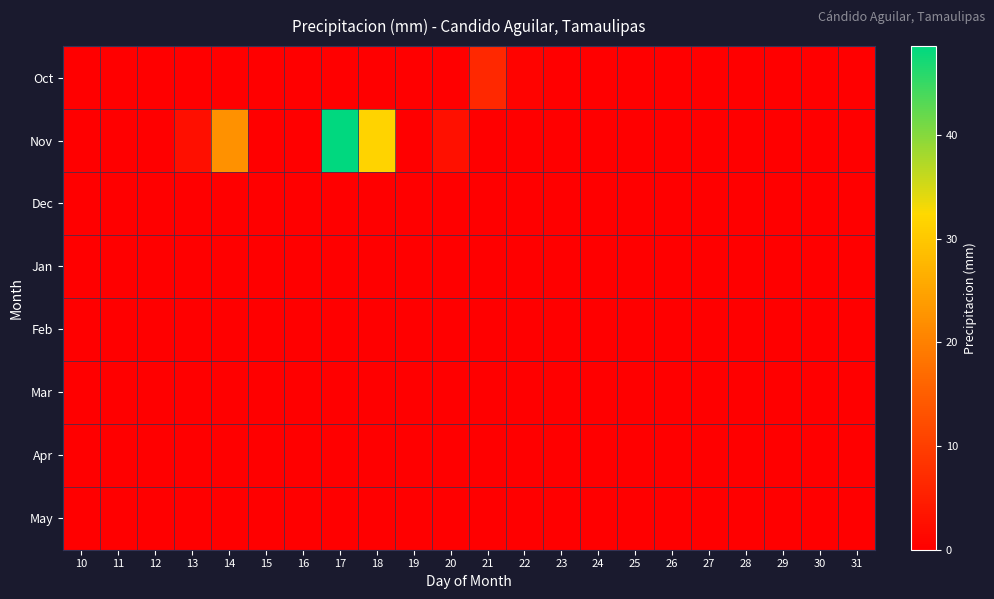

Which series has the largest total across all categories?

Nov